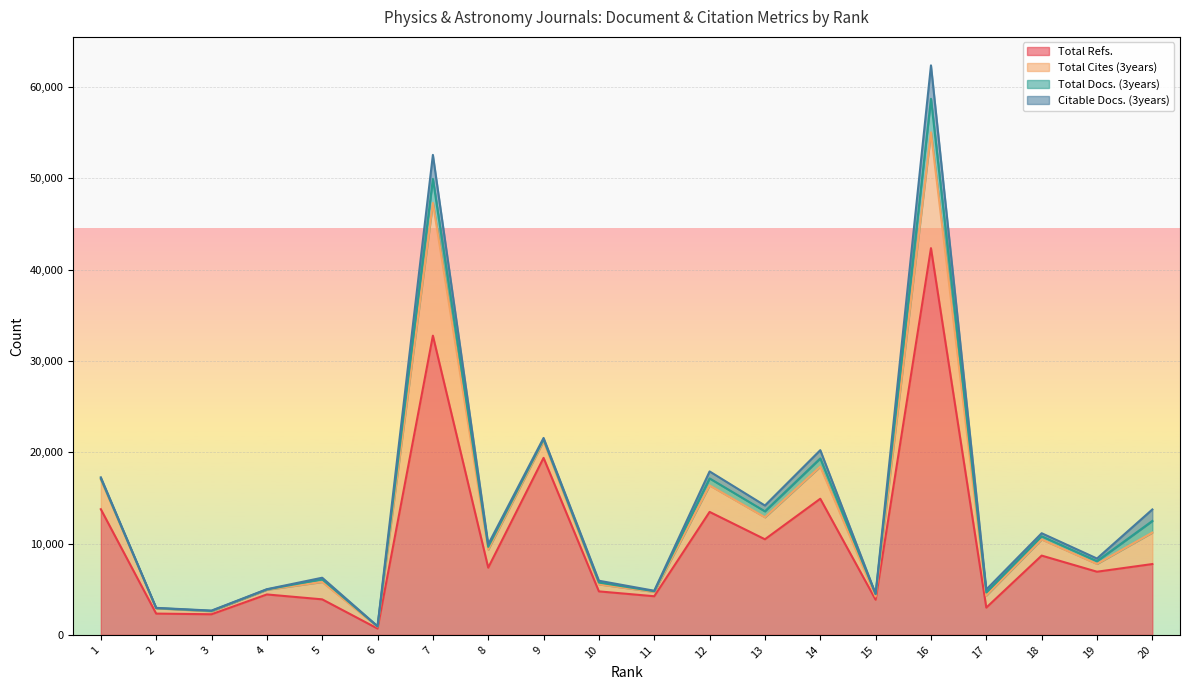

Rank the categories by Citable Docs. (3years) value from highest to lowest.

16, 7, 20, 14, 12, 13, 18, 17, 19, 8, 10, 5, 9, 1, 11, 3, 15, 4, 6, 2